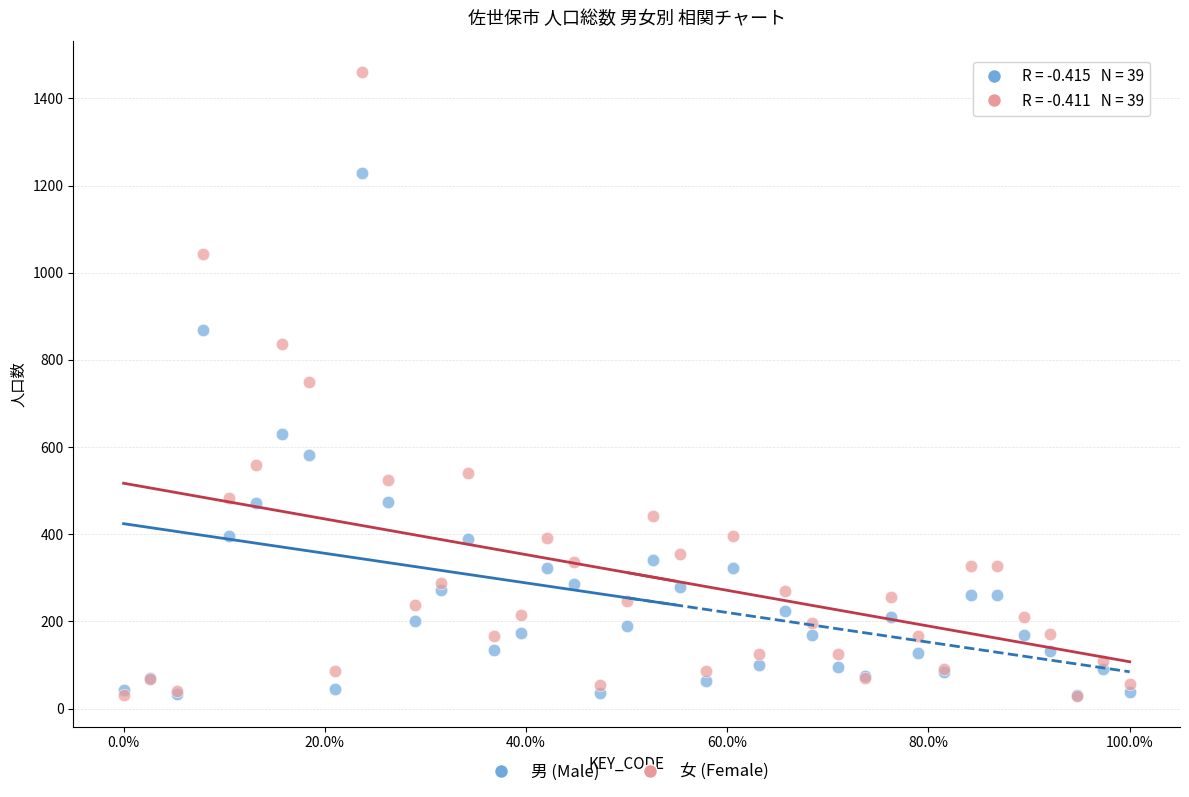

What are all the series names shown in the legend?

男 (Male), 女 (Female)